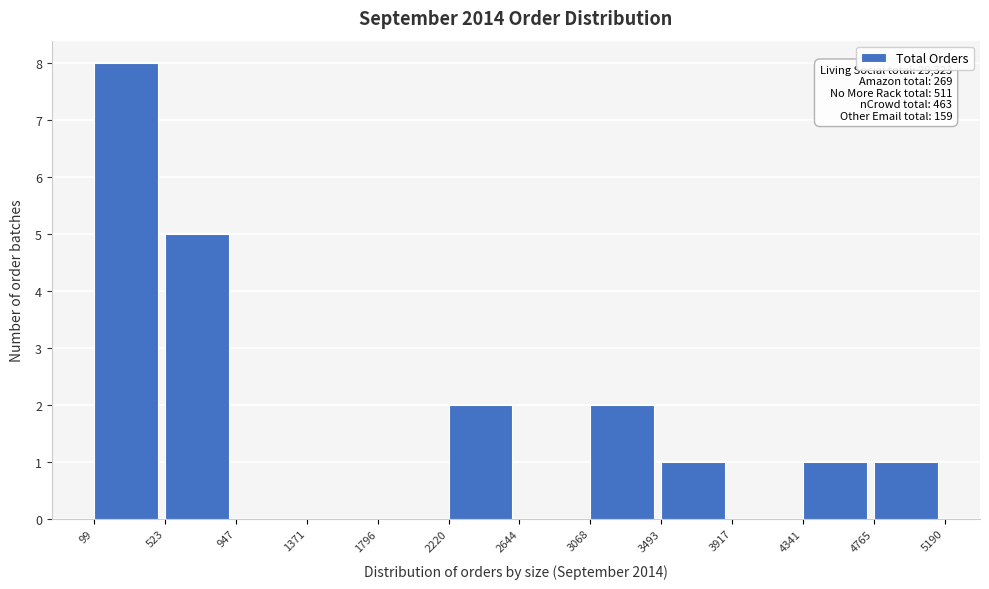

Which range on the x-axis has the tallest bar?

99 to 523